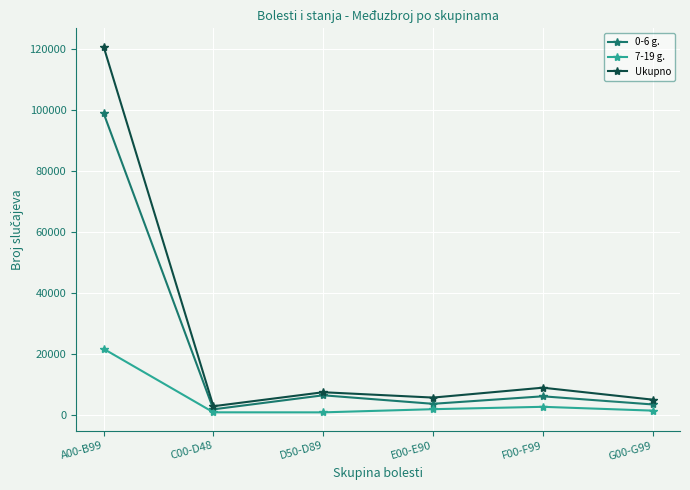

What is the minimum value shown in the chart?

1004